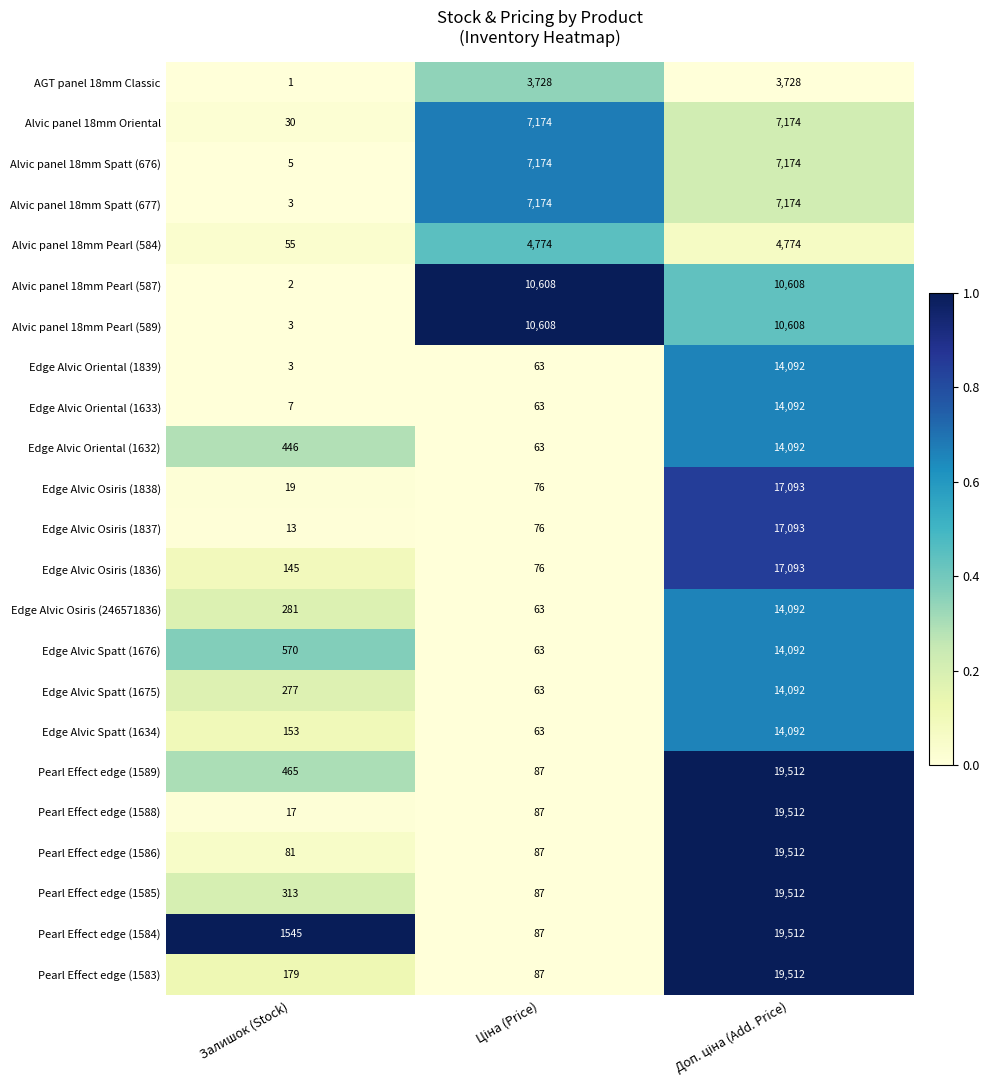

Is it true that Alvic panel 18mm Spatt (676) equals 8 at Залишок (Stock)?

False